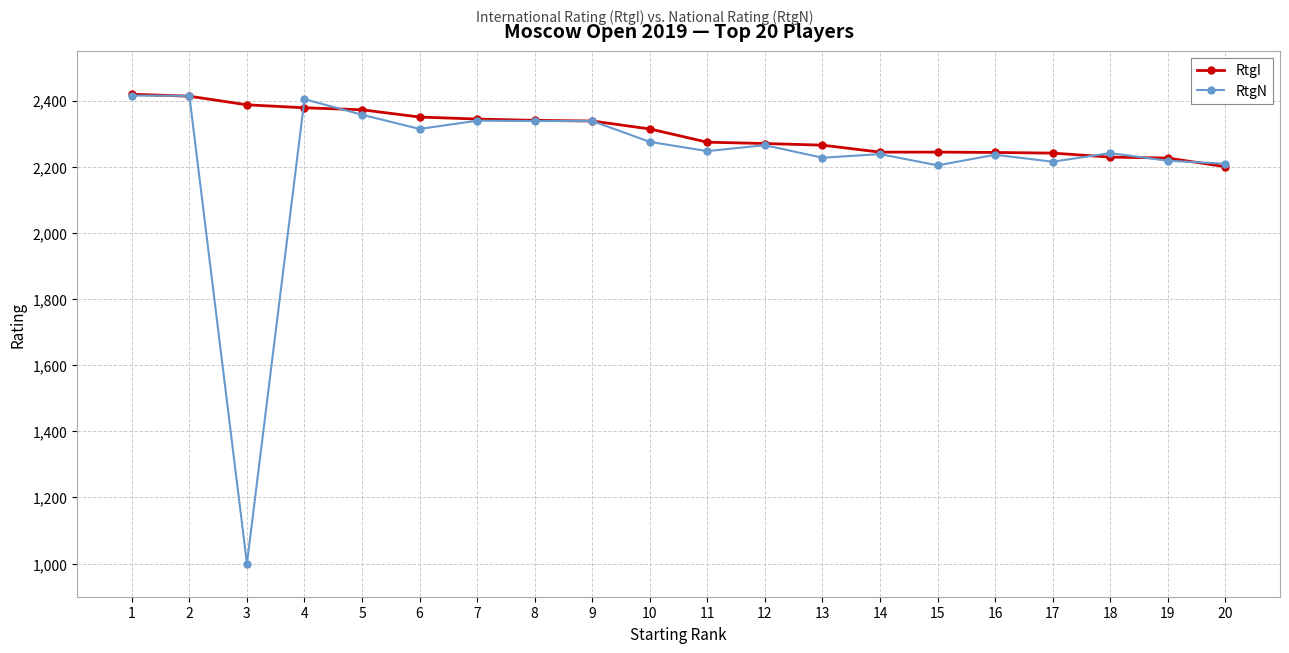

Is this an area chart (filled region under the line)?

No